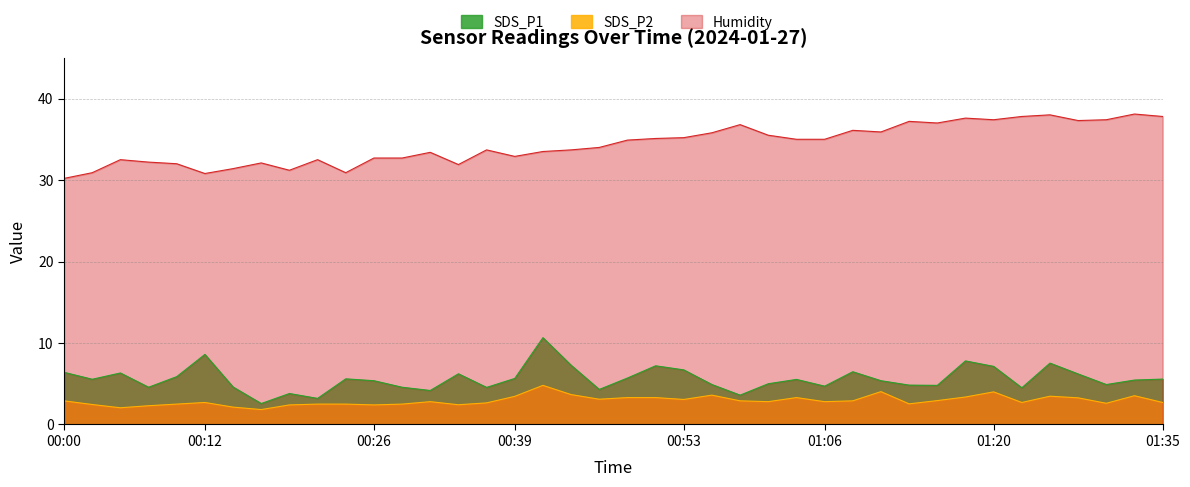

At which category does SDS_P2 reach its first local valley?

00:05